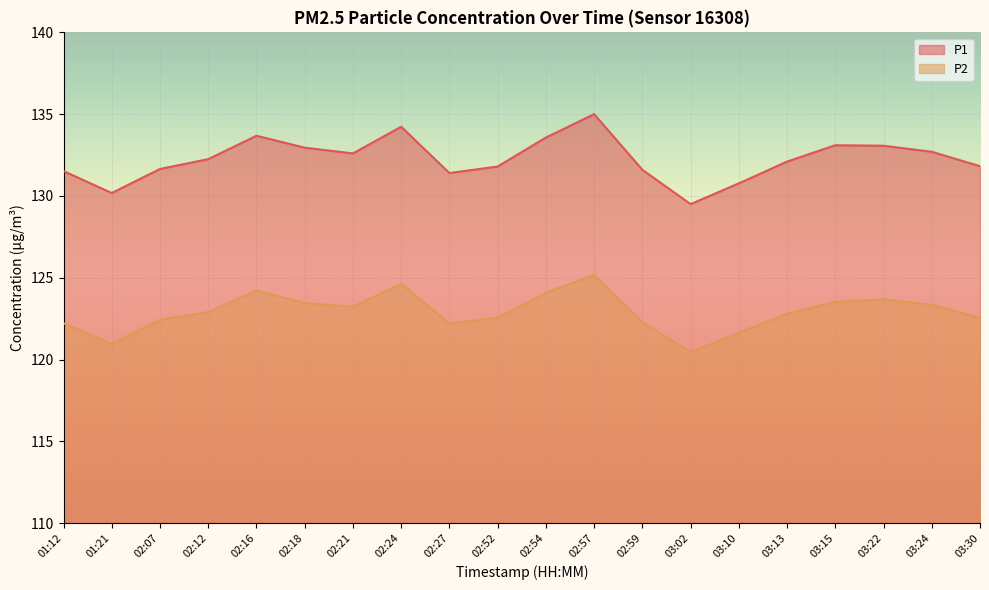

How many lines are shown in the chart?

2